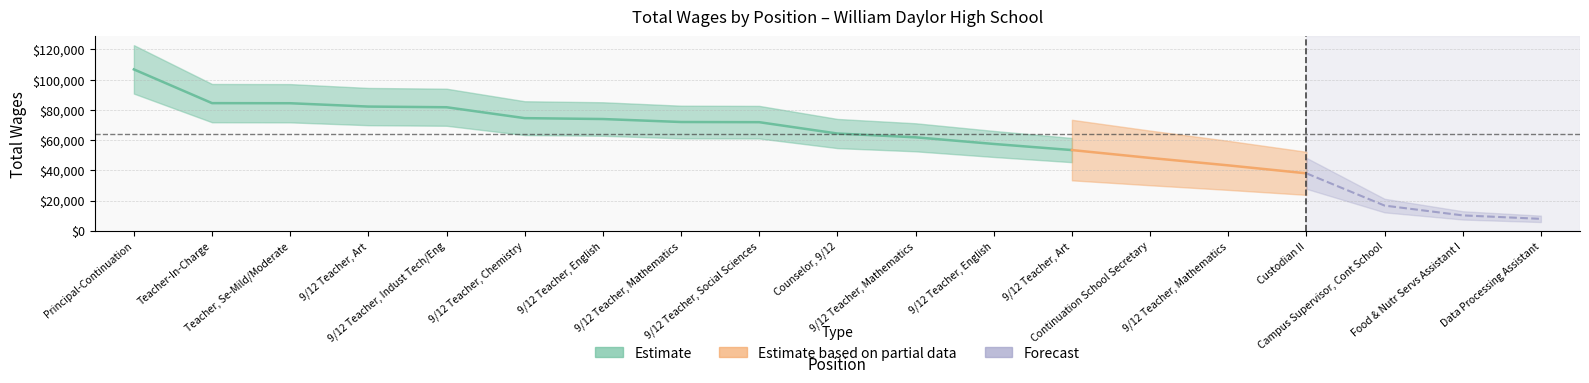

Where does the data first go above 64325?

Principal-Continuation